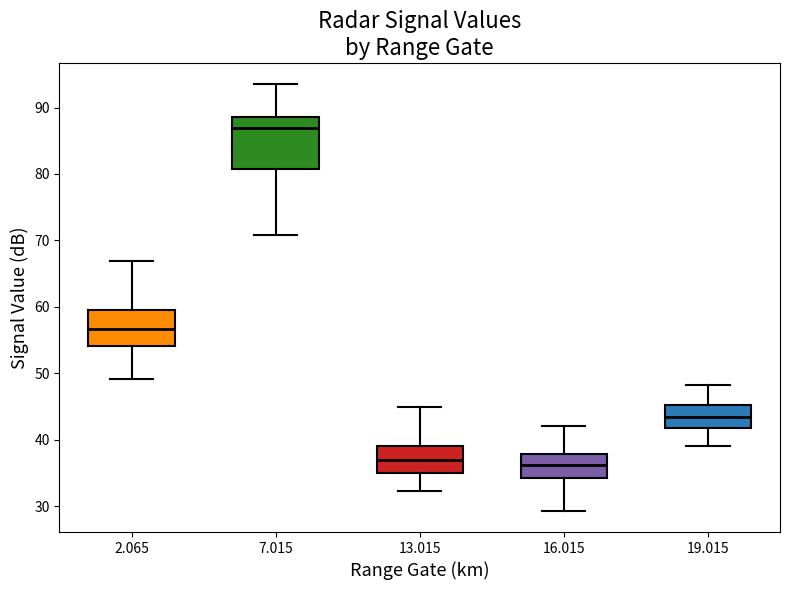

Where does the median line of the box at x = 2.065 sit on the y-axis? The values are not printed on the chart, so give them approximately, as read against the axis.

57